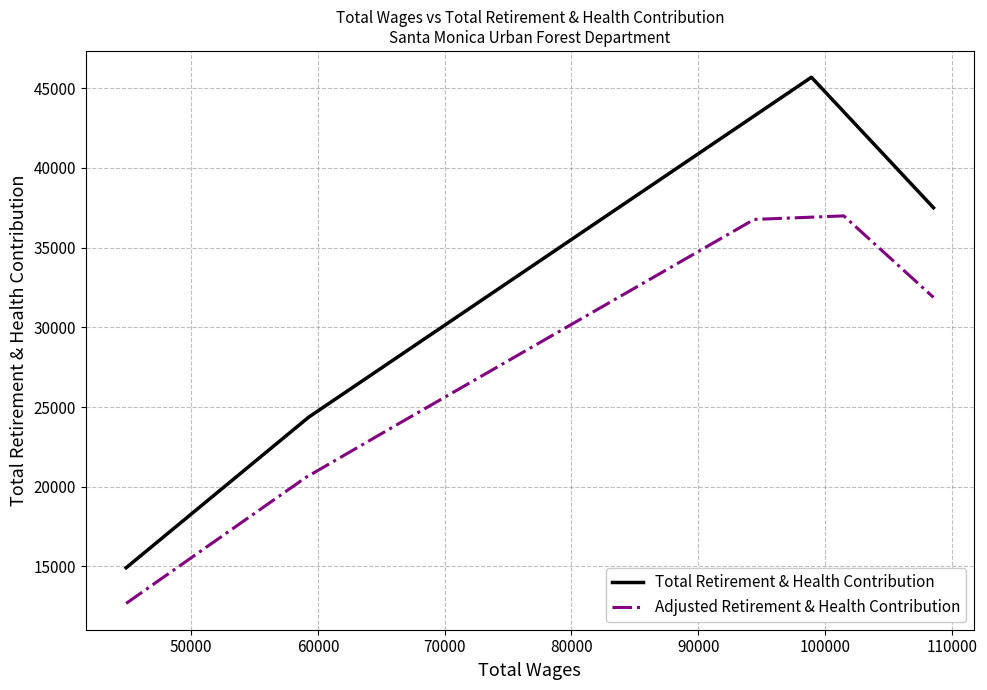

What is the approximate value at 98935?

45693